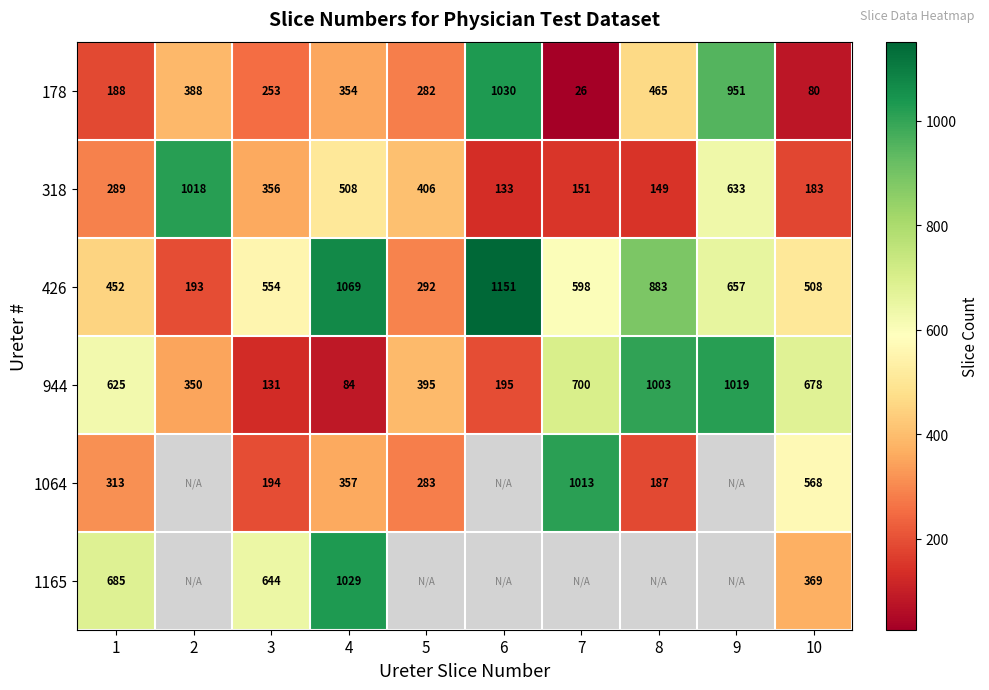

Where is 318 nearest to the value 575?

9